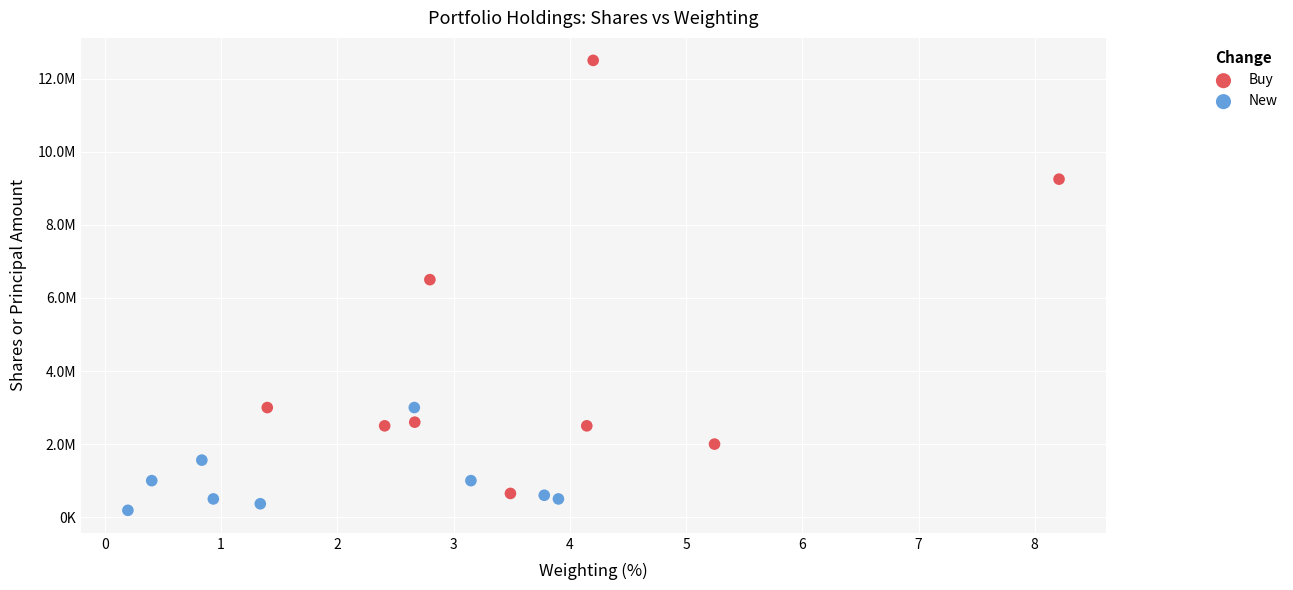

What are all the series names shown in the legend?

Buy, New